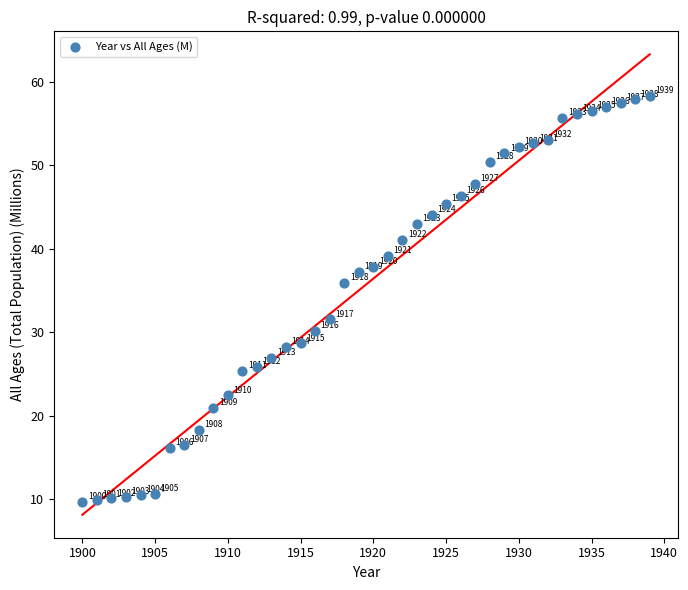

What Y value in the scatter plot is closest to 34?

35.9